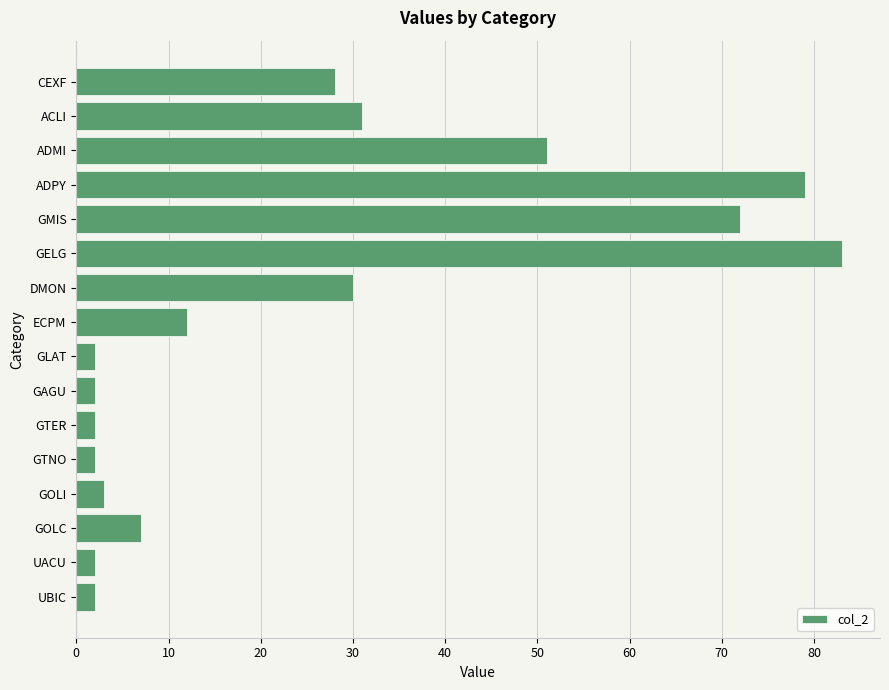

What is the value of the 5th bar from the top?

72